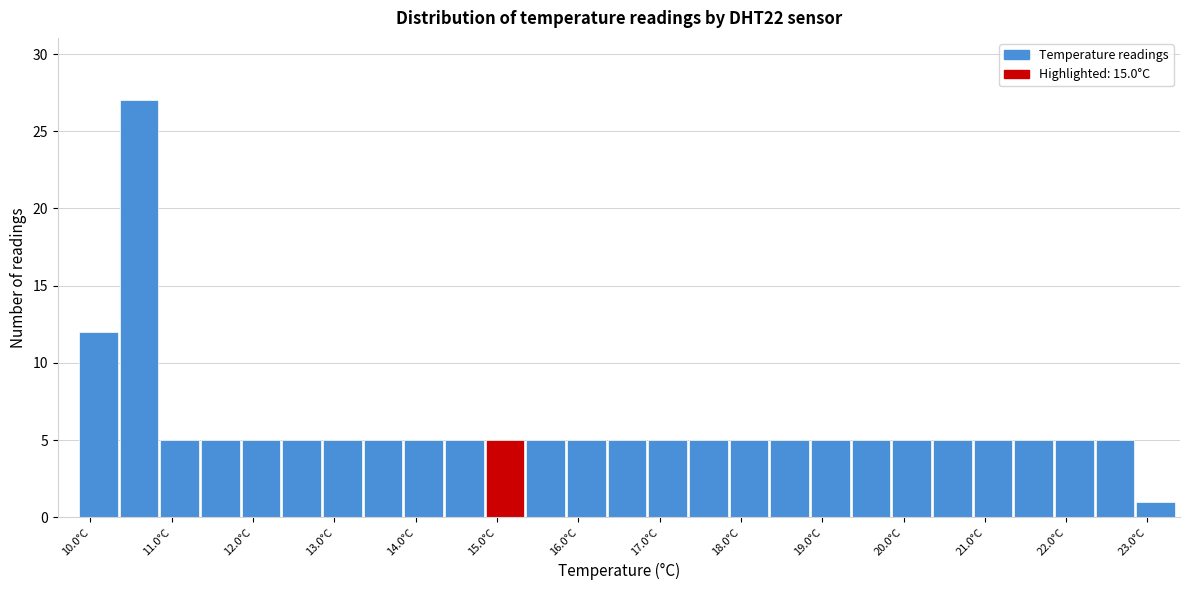

How tall is the bar that spans 12.35 to 12.85 on the x-axis? Neither the bar edges nor the heights are printed on the chart, so give them approximately, as read against the axes.

5